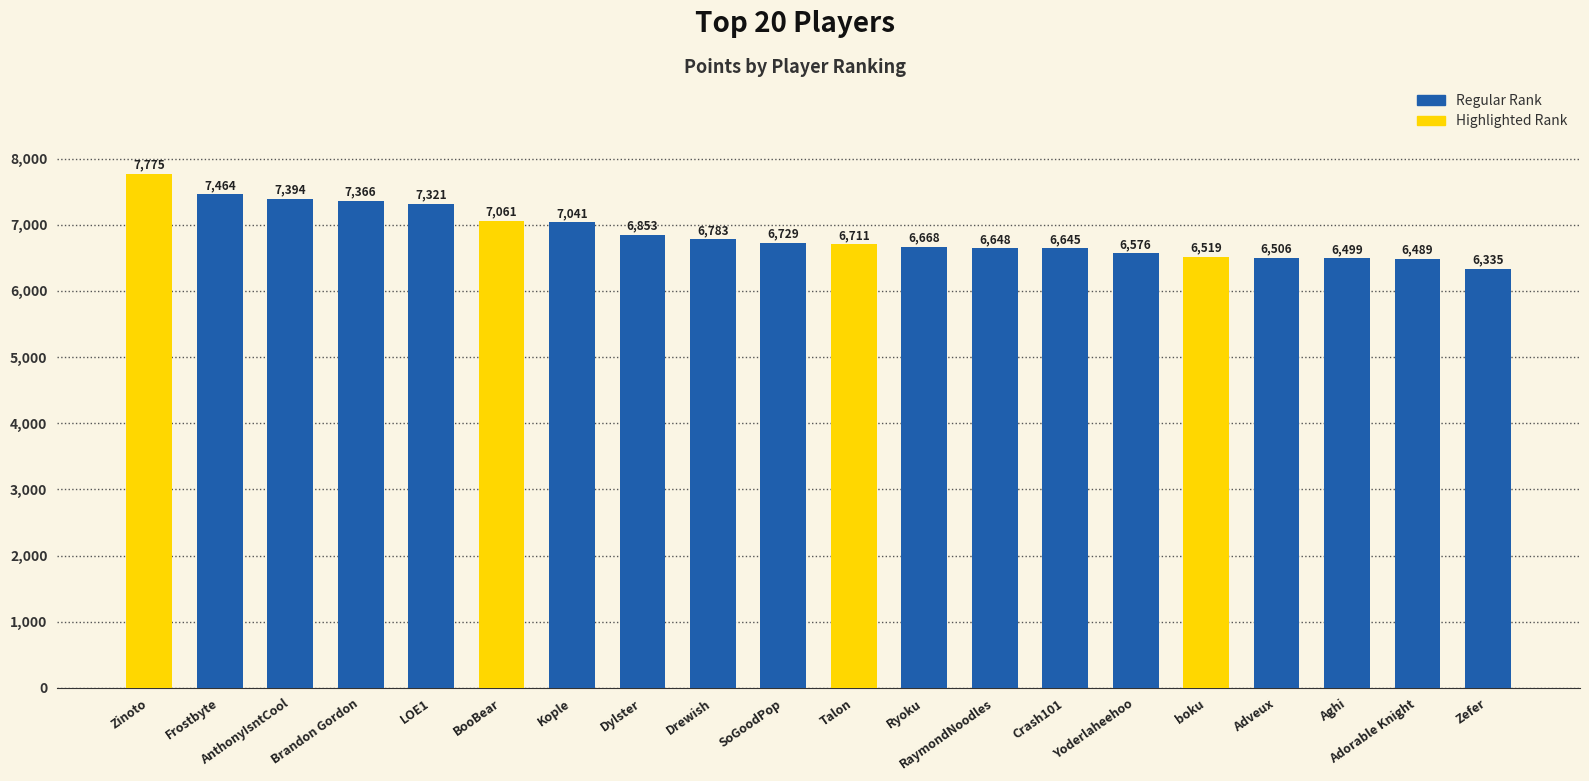

How many series are shown in this chart?

1